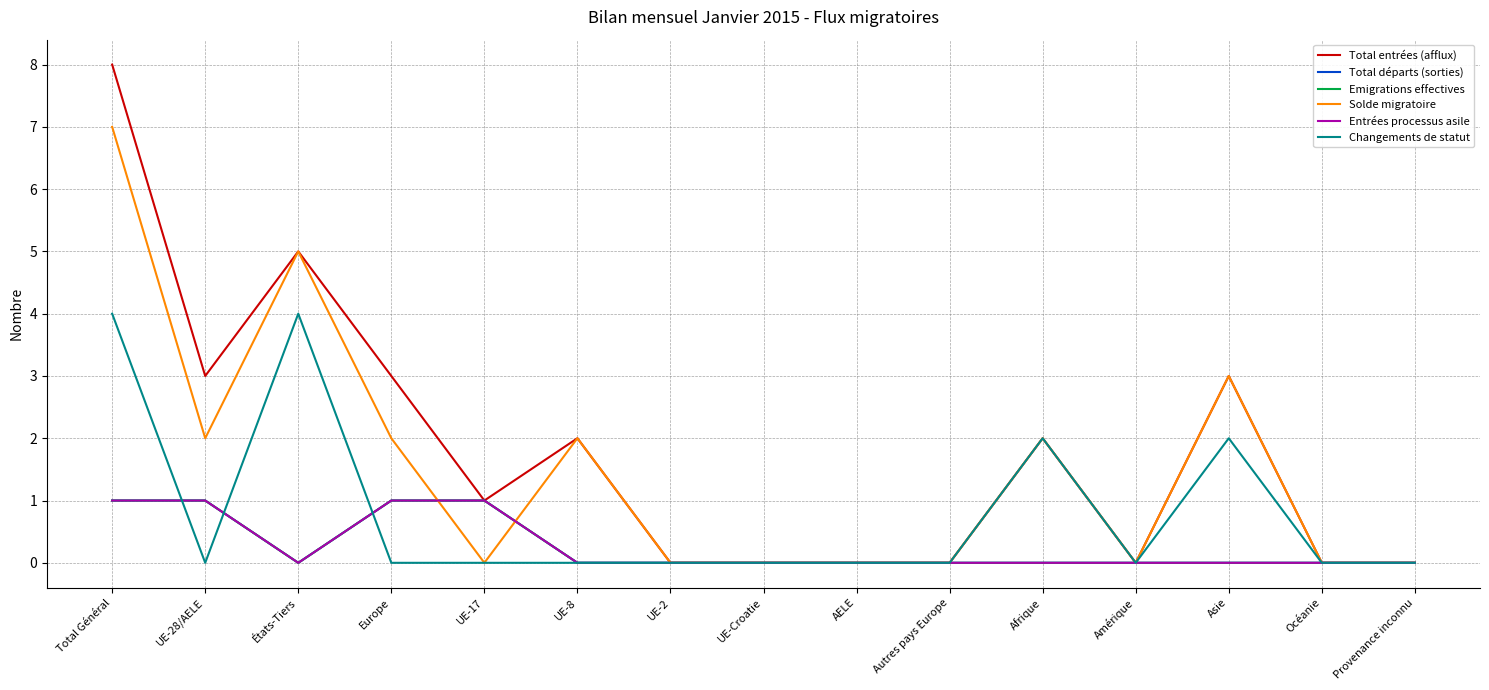

What is the highest value of the Entrées processus asile series?

1